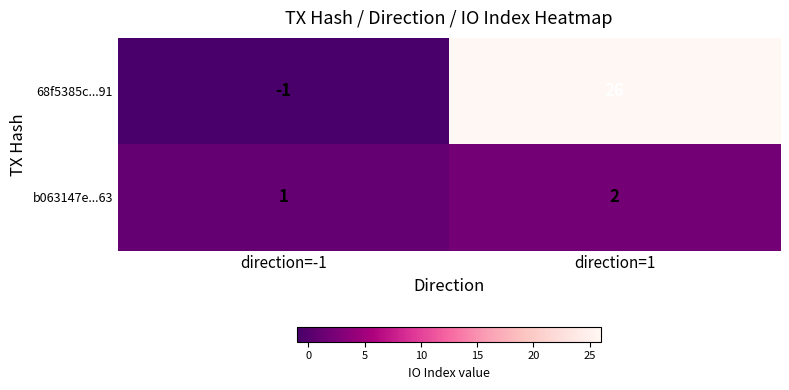

What is the approximate value of 68f5385c...91 at direction=1, to the nearest 10?

30